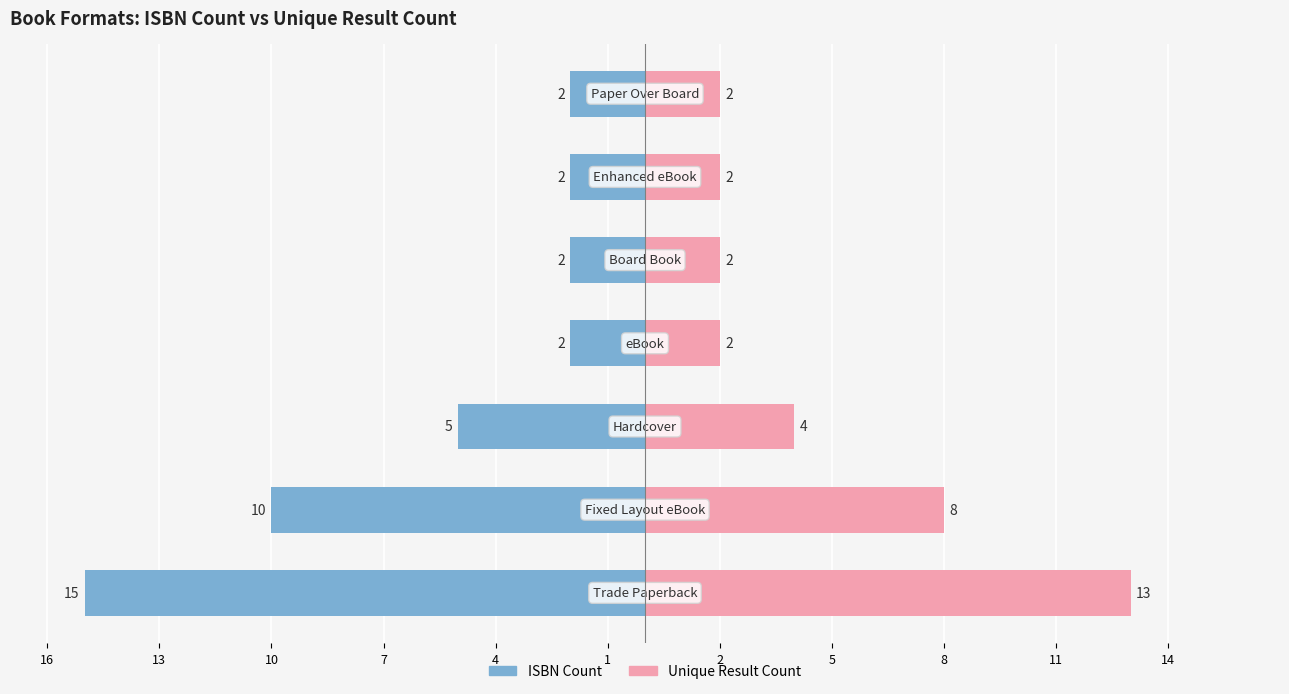

Count the number of categories in the chart.

7